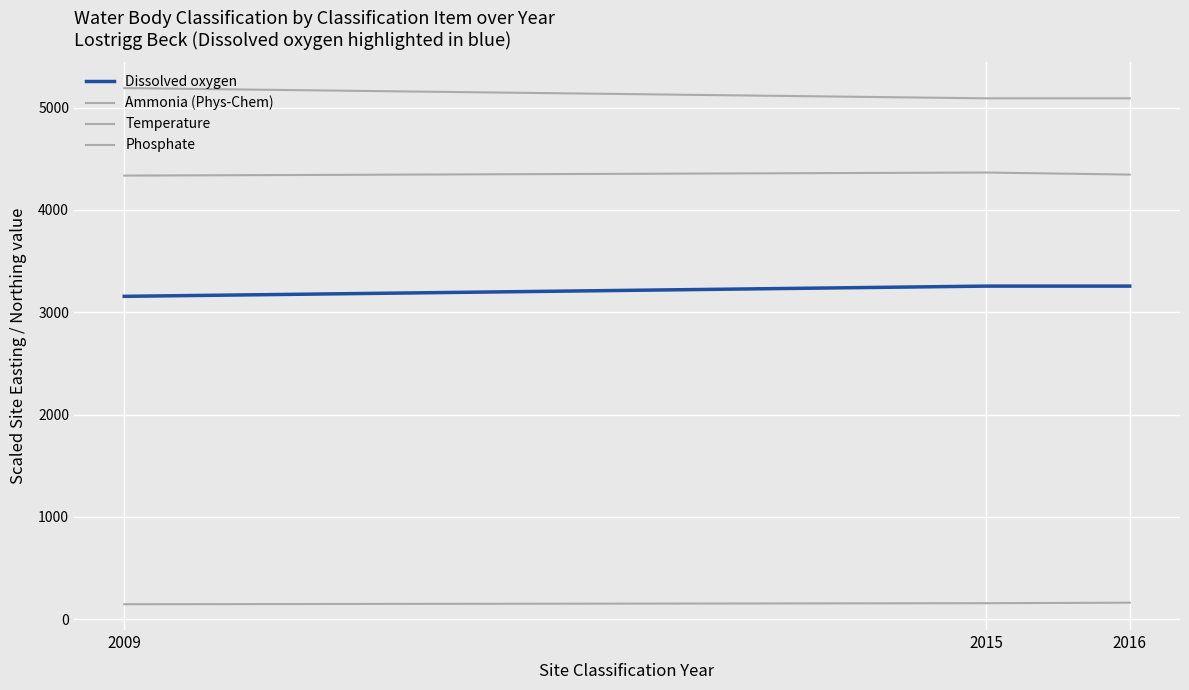

What is the value of the Dissolved oxygen point at the 1st from the left?

3155.3